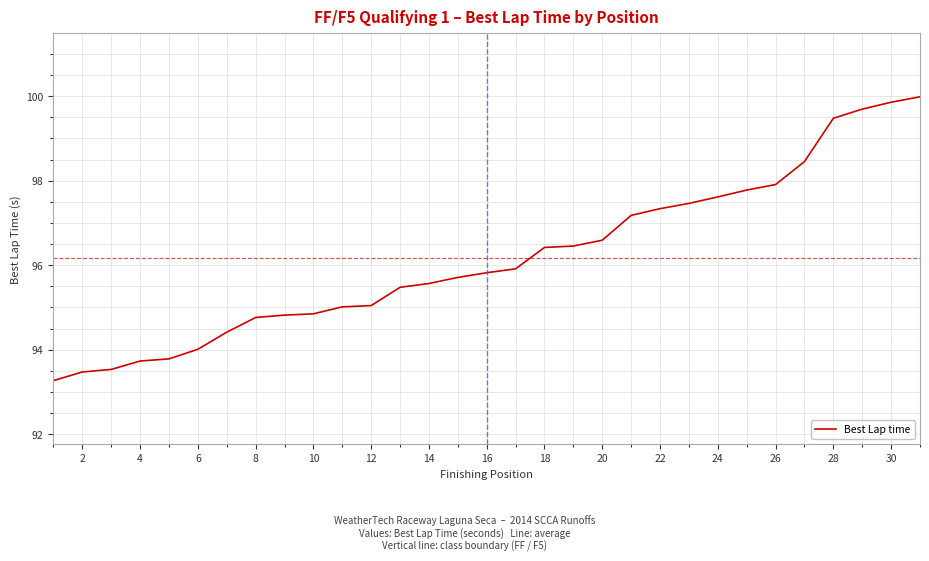

What is the average value?

96.2